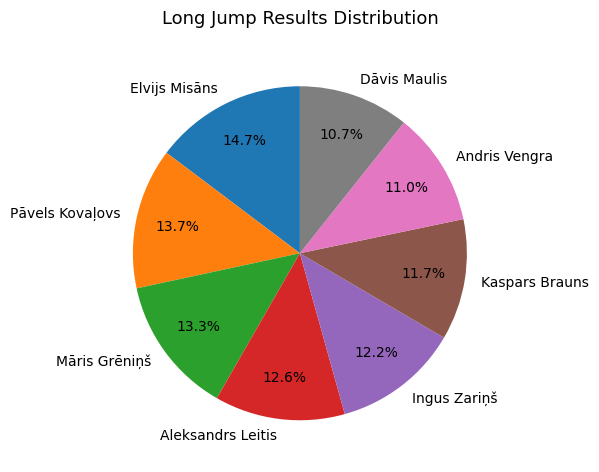

To the nearest percent, what is the difference between the Andris Vengra and Elvijs Misāns slice percentages?

4%